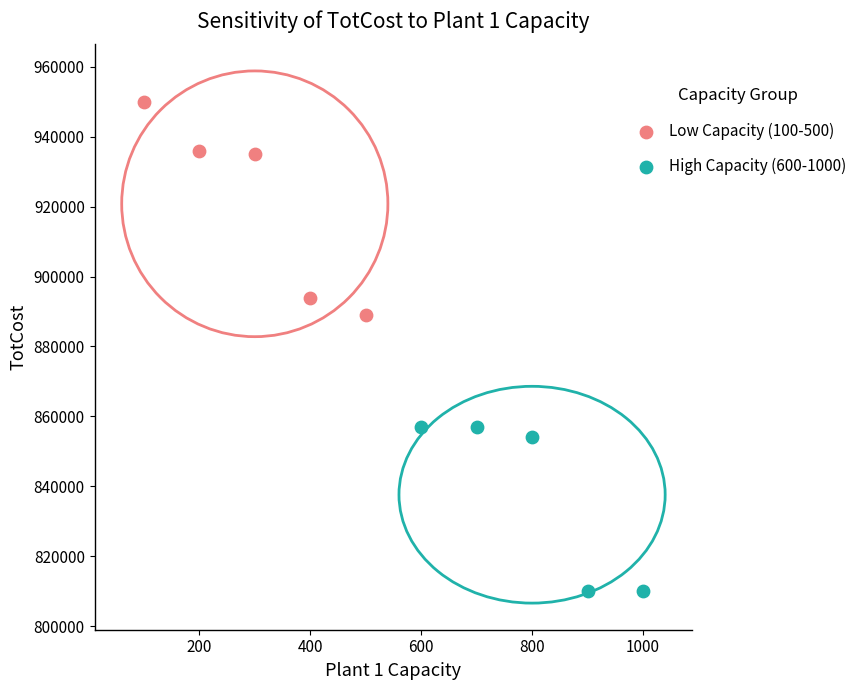

What are all the series names shown in the legend?

Low Capacity (100-500), High Capacity (600-1000)